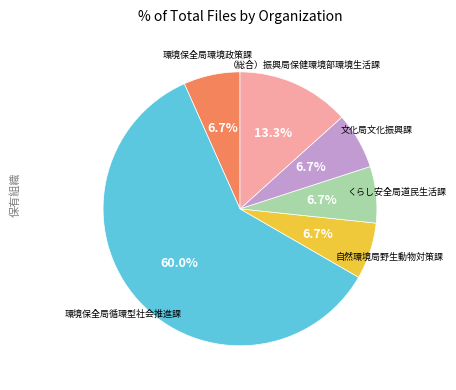

Does any single category account for the majority?

Yes